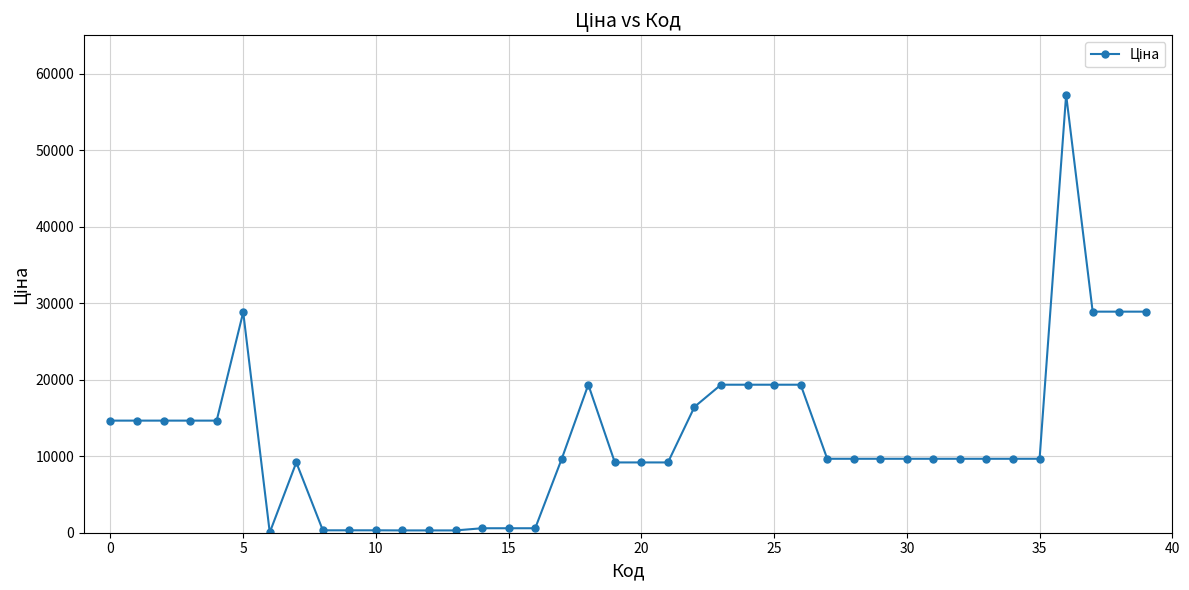

What is the difference between the maximum and minimum values?

57203.4